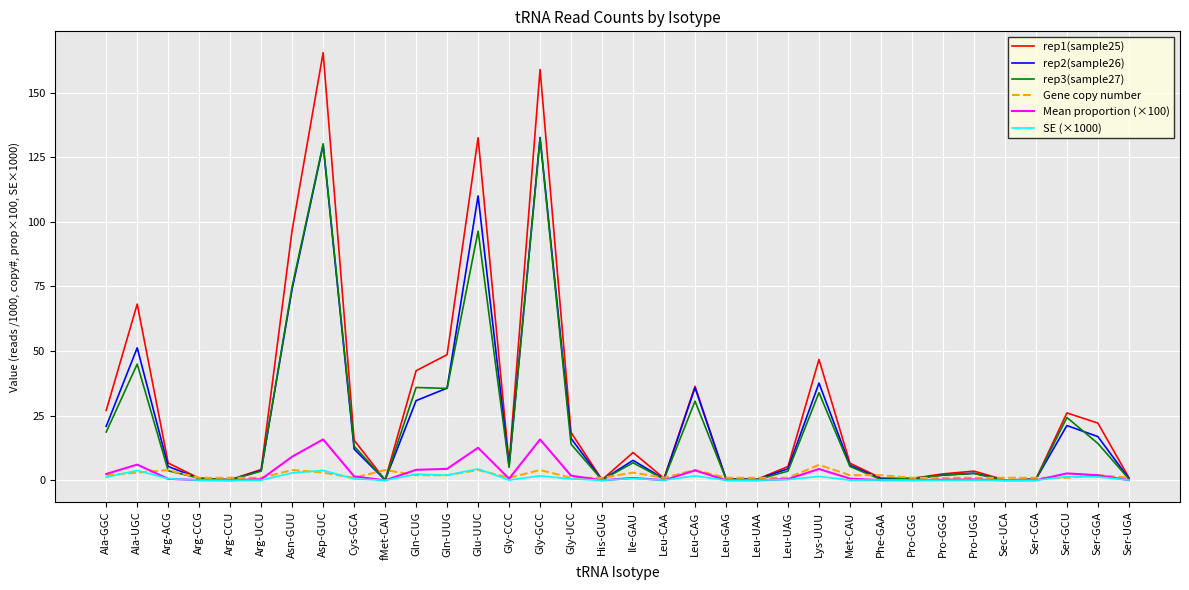

What is the maximum value for rep2(sample26)?

132.7